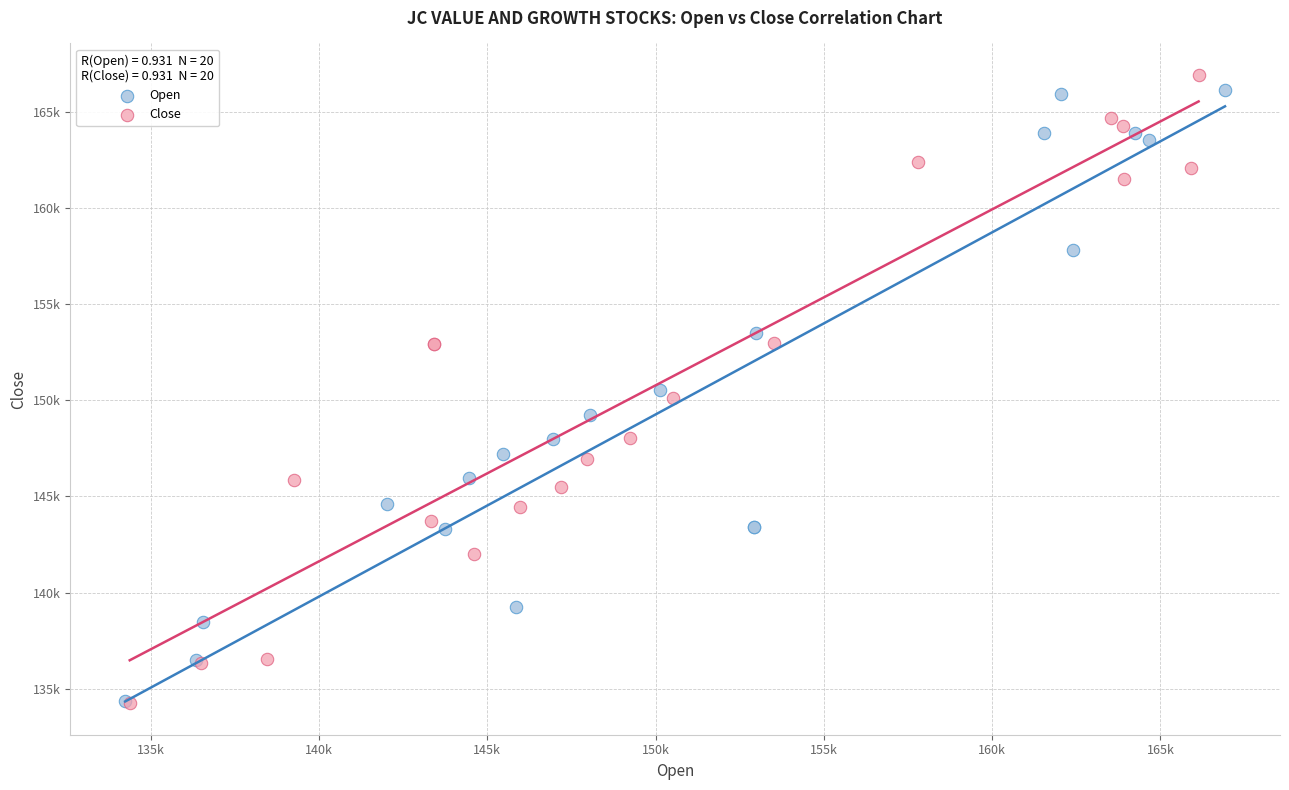

What are all the series names shown in the legend?

Open, Close